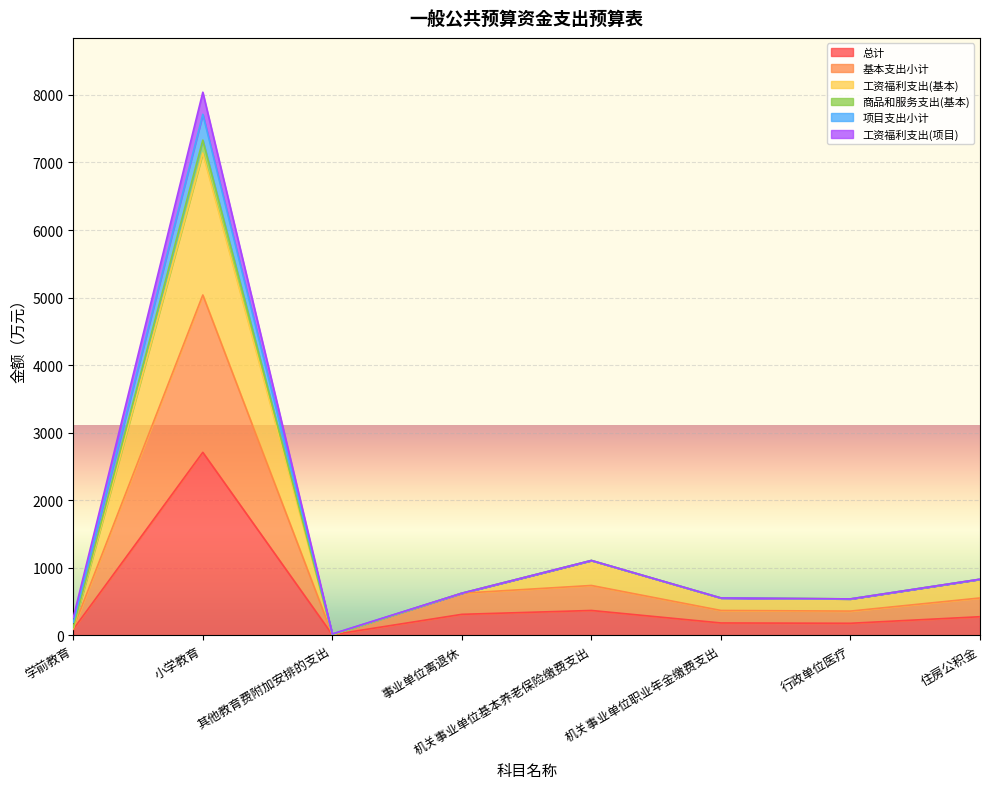

Does the chart display data point markers on the line(s)?

No